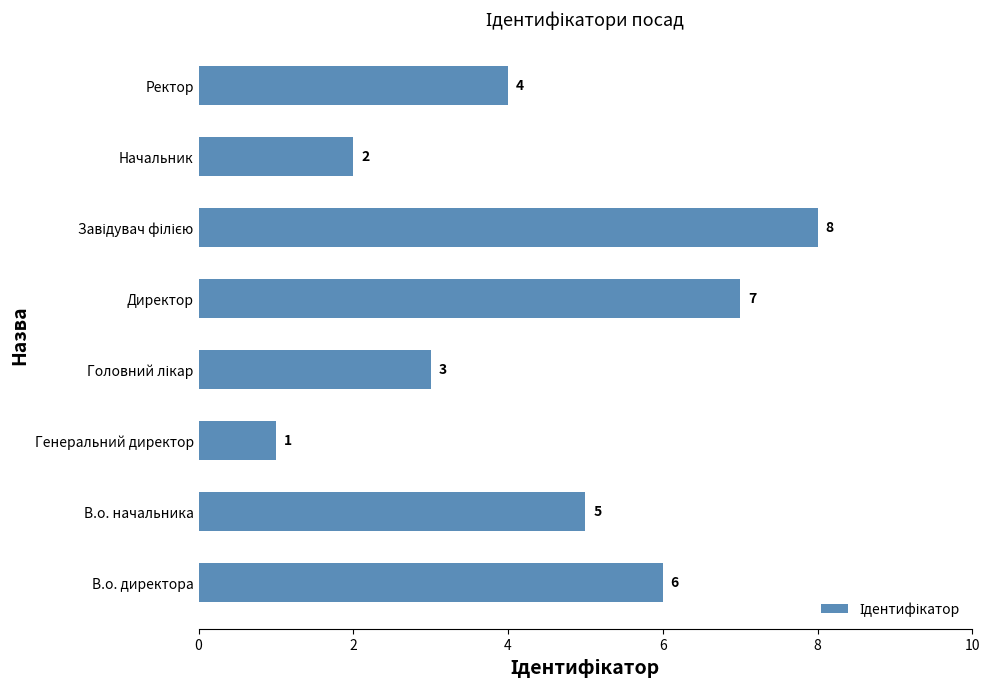

What is the smallest value displayed?

1